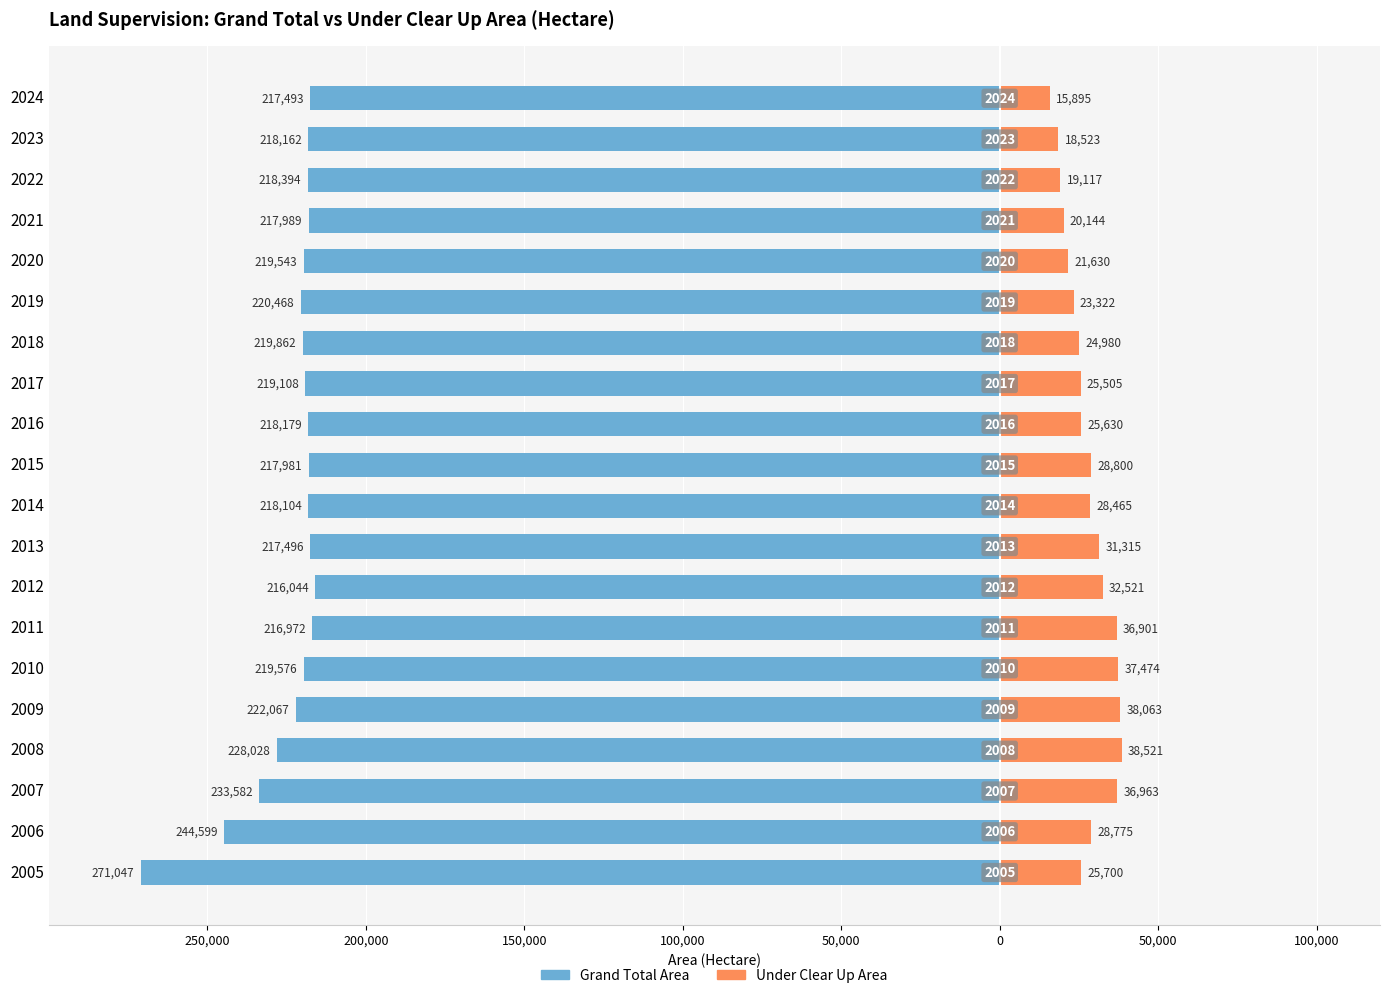

Which series has the widest spread of values?

Grand Total Area